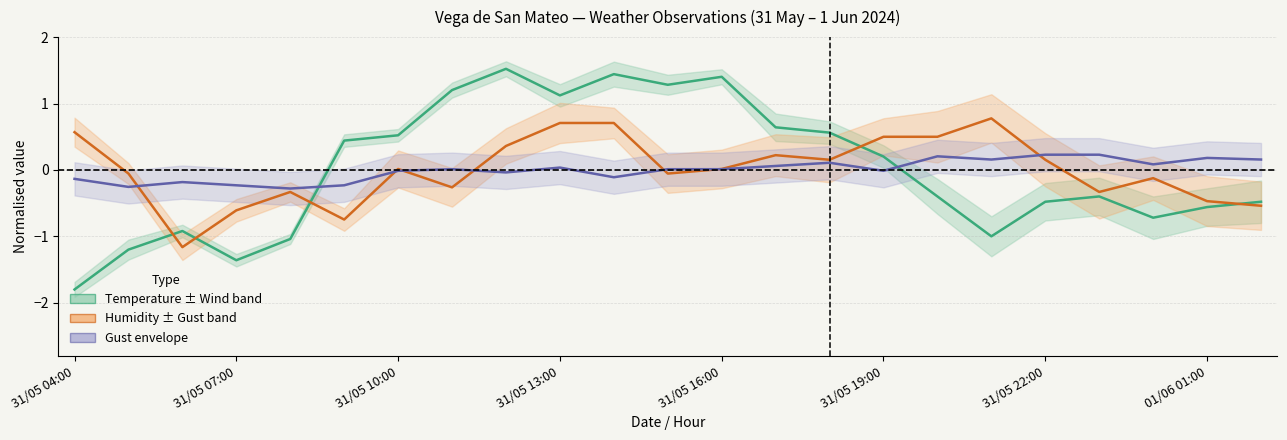

Is it true that humidity equals 0.0 at 31/05 16:00?

False